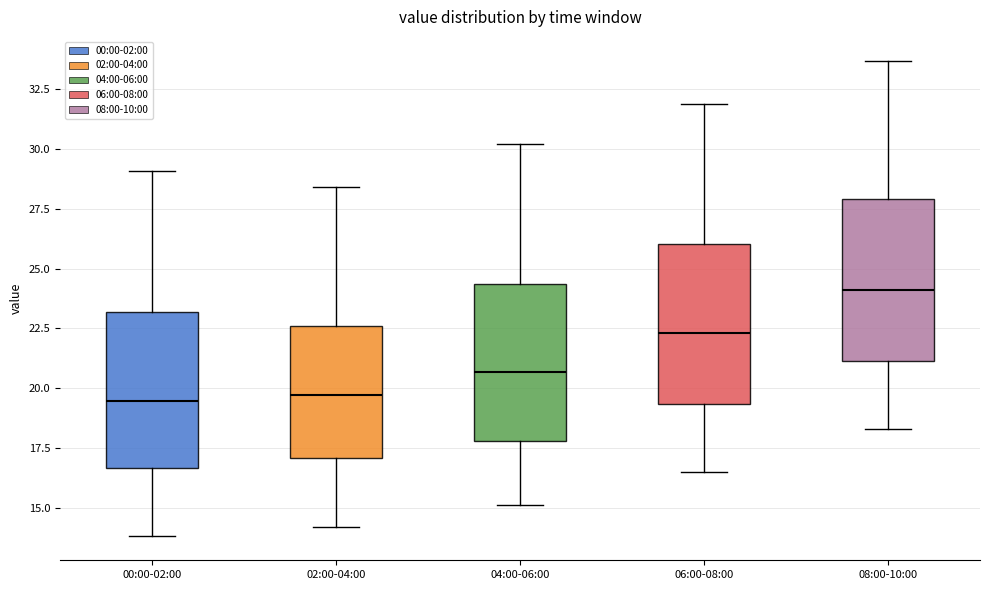

Reading left to right, read every box against the y-axis: the position of its median line, the range the box covers, and the ends of its whiskers. The values are not printed on the chart, so give them approximately, as read against the axis.

00:00-02:00: median 19.5, box 16.5 to 23.0, whiskers 14.0 to 29.0
02:00-04:00: median 19.5, box 17.0 to 22.5, whiskers 14.0 to 28.5
04:00-06:00: median 20.5, box 18.0 to 24.5, whiskers 15.0 to 30.0
06:00-08:00: median 22.5, box 19.5 to 26.0, whiskers 16.5 to 32.0
08:00-10:00: median 24.0, box 21.0 to 28.0, whiskers 18.5 to 33.5